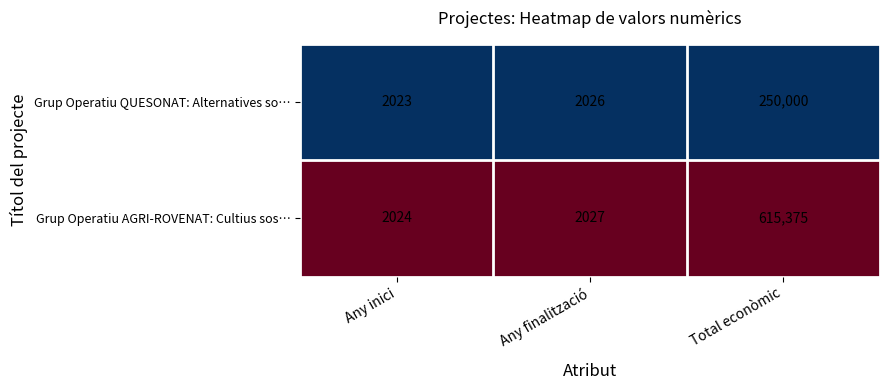

What is the difference between the Grup Operatiu AGRI-ROVENAT: Cultius sos… values at Any finalització and Any inici?

3